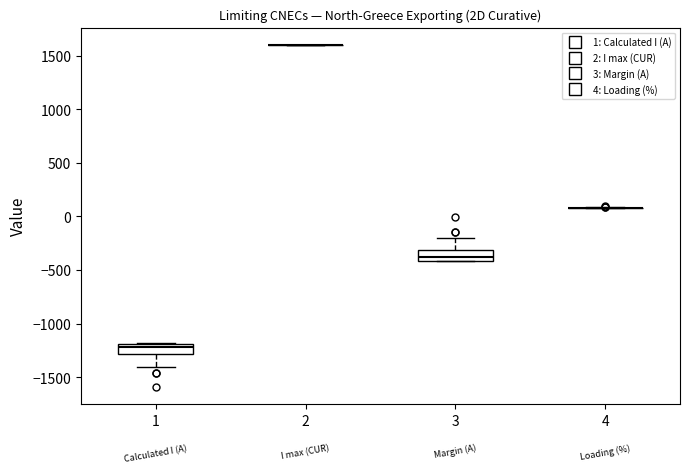

Where is the upper edge of the box at x = 3 on the y-axis? The values are not printed on the chart, so give them approximately, as read against the axis.

-300